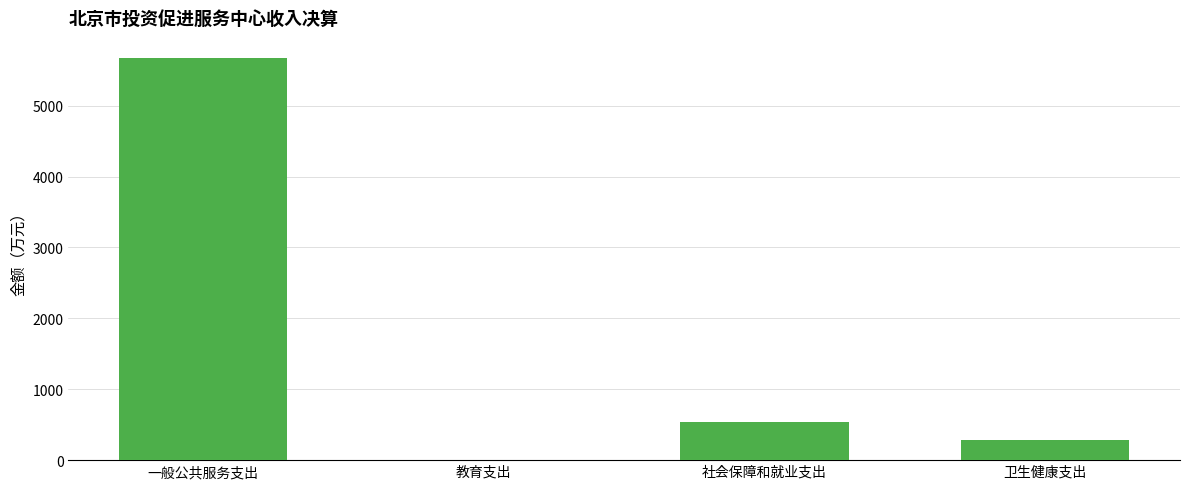

Which category has the highest value across all series?

一般公共服务支出